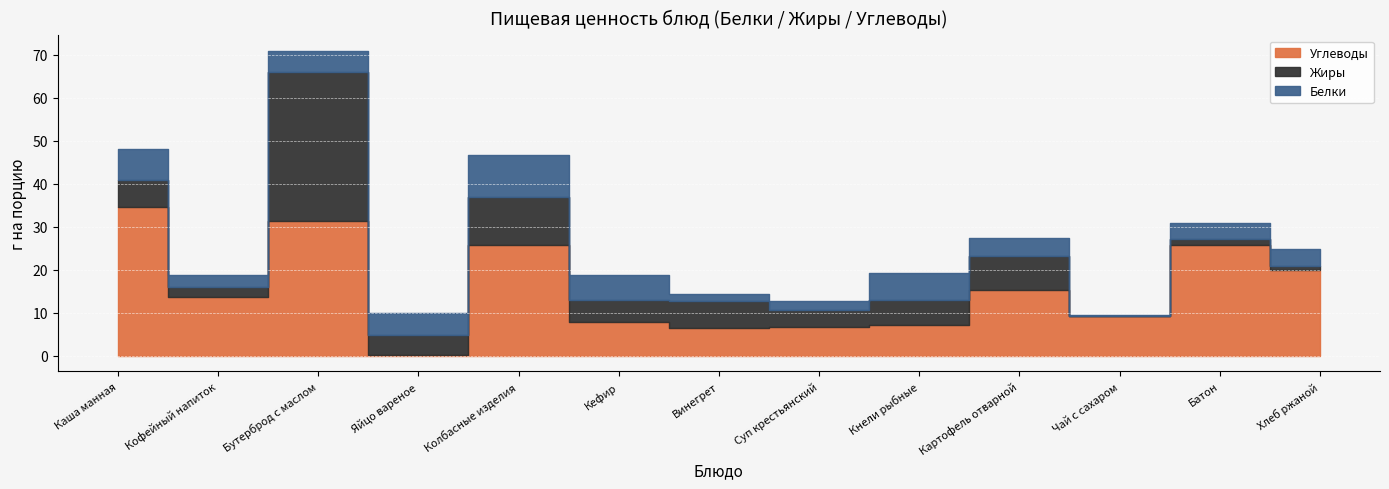

Reading left to right, transcribe all the data shown in this chart.

Углеводы: Каша манная=34.5	Кофейный напиток=13.6	Бутерброд с маслом=31.4	Яйцо вареное=0.3	Колбасные изделия=25.8	Кефир=8.0	Винегрет=6.6	Суп крестьянский=6.8	Кнели рыбные=7.3	Картофель отварной=15.4	Чай с сахаром=9.3	Батон=25.7	Хлеб ржаной=20.1
Жиры: Каша манная=6.4	Кофейный напиток=2.5	Бутерброд с маслом=34.5	Яйцо вареное=4.6	Колбасные изделия=11.1	Кефир=5.0	Винегрет=6.2	Суп крестьянский=4.0	Кнели рыбные=5.7	Картофель отварной=7.7	Чай с сахаром=0.1	Батон=1.4	Хлеб ржаной=0.8
Белки: Каша манная=7.2	Кофейный напиток=2.8	Бутерброд с маслом=5.0	Яйцо вареное=5.1	Колбасные изделия=9.9	Кефир=5.8	Винегрет=1.6	Суп крестьянский=1.9	Кнели рыбные=6.4	Картофель отварной=4.2	Чай с сахаром=0.2	Батон=3.8	Хлеб ржаной=4.0